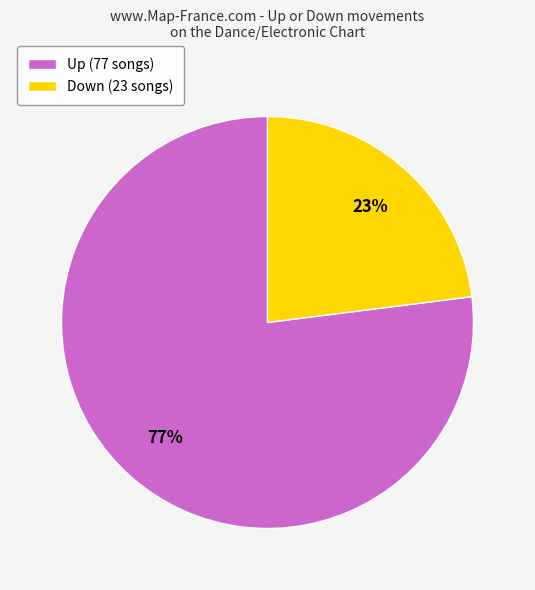

How many slices are in this pie chart?

2